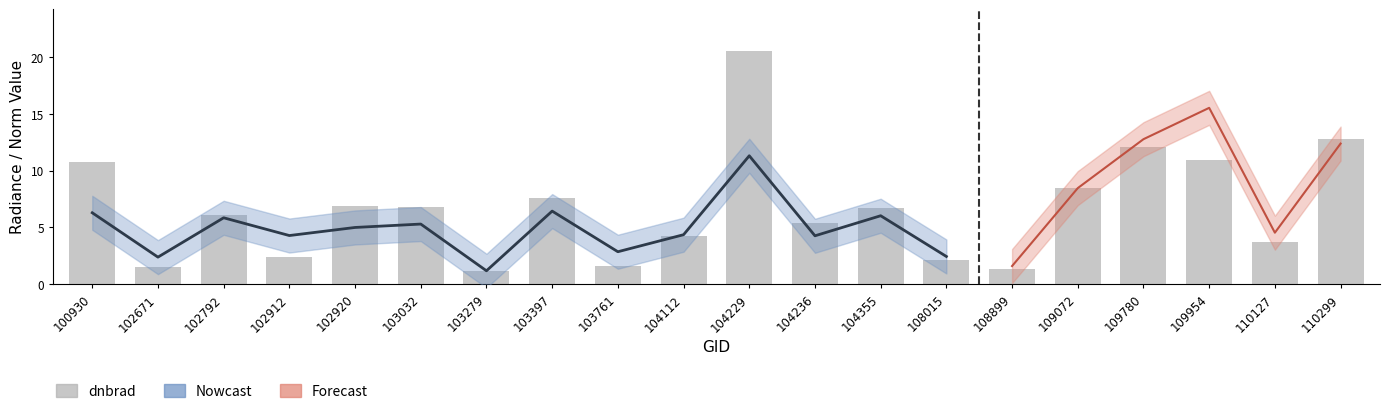

True or false: the data shows 3.7 at 110127.

True